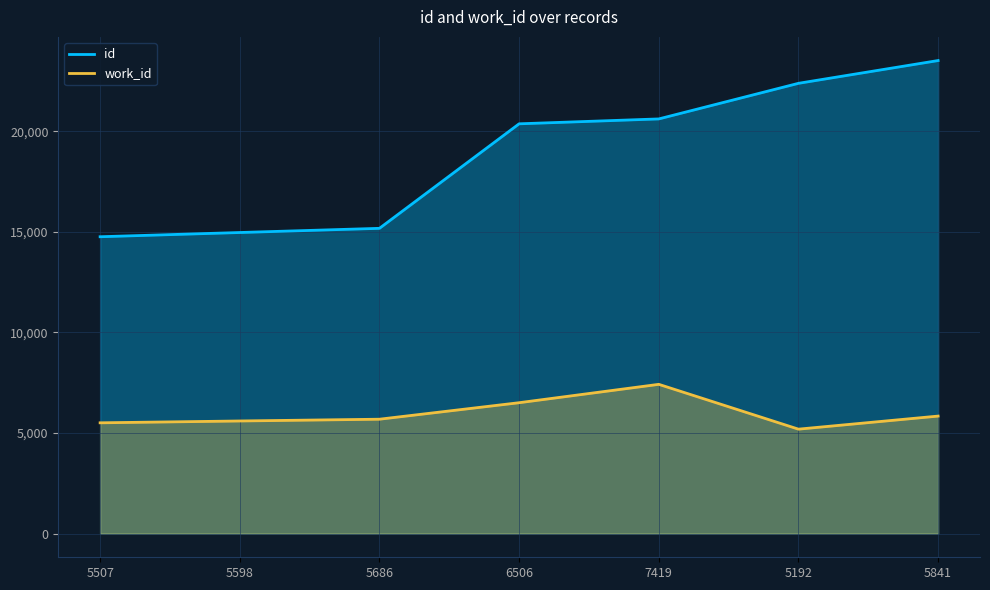

True or false: work_id and id cross at least once.

False